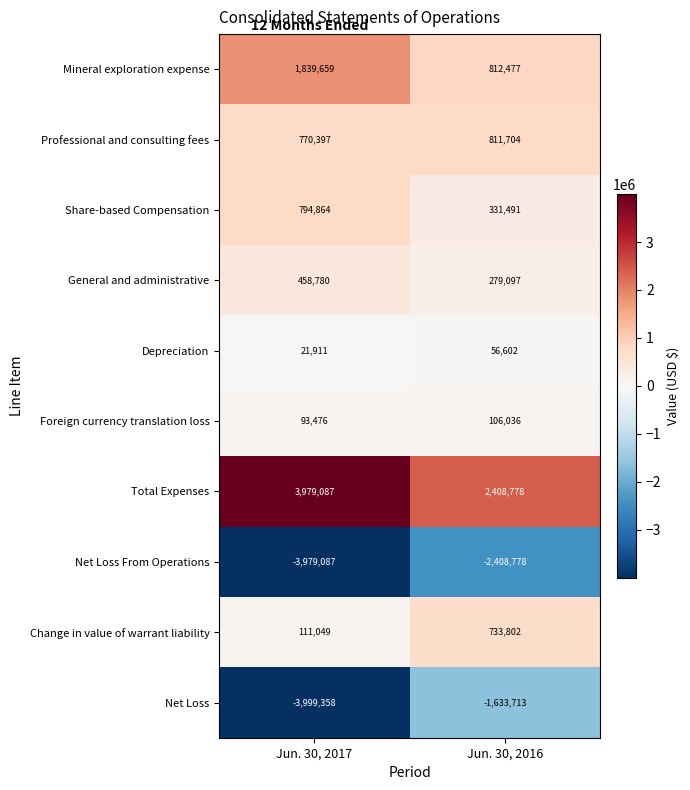

What is the minimum value for Total Expenses?

2408778